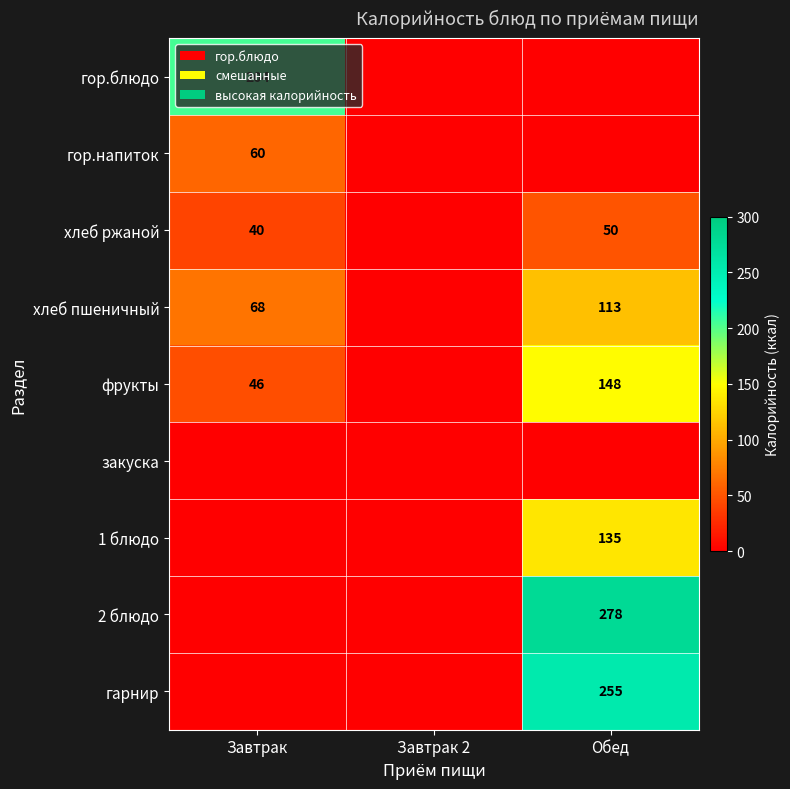

How many distinct data groups are displayed?

9